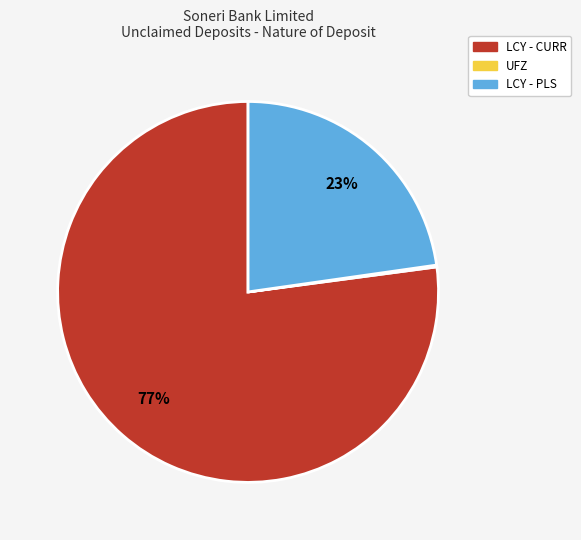

To the nearest percent, what is the average slice percentage?

33%